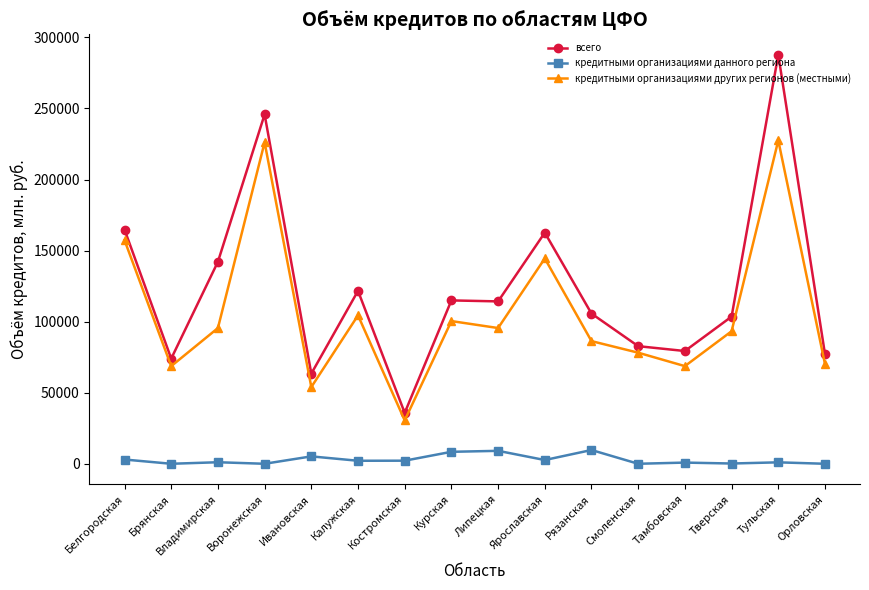

Which series has the largest total across all categories?

всего